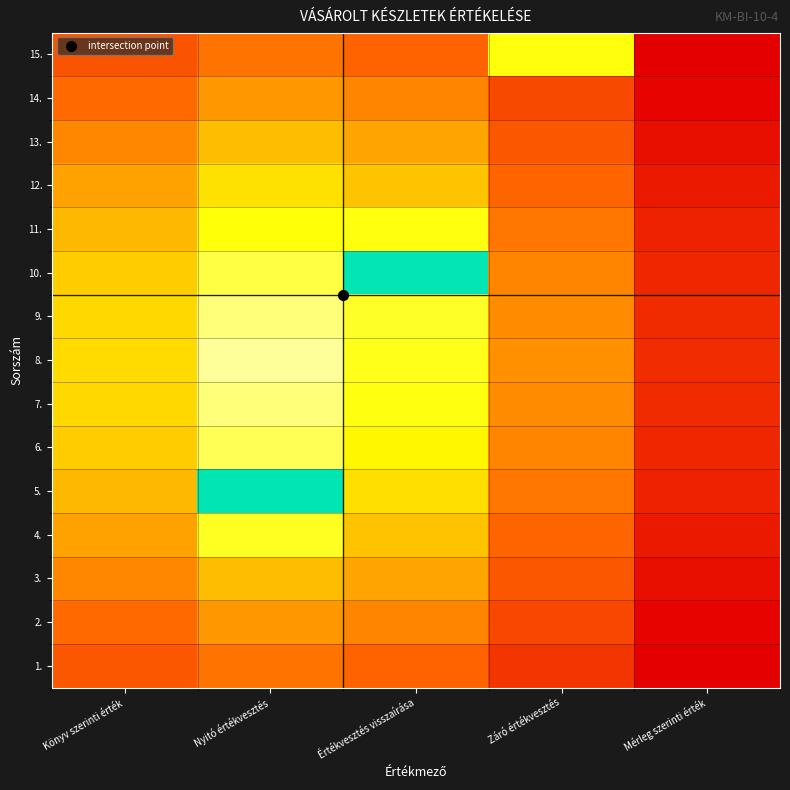

Reading left to right, transcribe all the data shown in this chart.

1.: Könyv szerinti érték=0.3	Nyitó értékvesztés=0.4	Értékvesztés visszaírása=0.4	Záró értékvesztés=0.2	Mérleg szerinti érték=0.0
2.: Könyv szerinti érték=0.4	Nyitó értékvesztés=0.5	Értékvesztés visszaírása=0.4	Záró értékvesztés=0.3	Mérleg szerinti érték=0.0
3.: Könyv szerinti érték=0.4	Nyitó értékvesztés=0.6	Értékvesztés visszaírása=0.5	Záró értékvesztés=0.3	Mérleg szerinti érték=0.1
4.: Könyv szerinti érték=0.5	Nyitó értékvesztés=0.8	Értékvesztés visszaírása=0.6	Záró értékvesztés=0.4	Mérleg szerinti érték=0.1
5.: Könyv szerinti érték=0.6	Nyitó értékvesztés=1.4	Értékvesztés visszaírása=0.6	Záró értékvesztés=0.4	Mérleg szerinti érték=0.1
6.: Könyv szerinti érték=0.6	Nyitó értékvesztés=0.8	Értékvesztés visszaírása=0.7	Záró értékvesztés=0.4	Mérleg szerinti érték=0.1
7.: Könyv szerinti érték=0.6	Nyitó értékvesztés=0.9	Értékvesztés visszaírása=0.7	Záró értékvesztés=0.5	Mérleg szerinti érték=0.2
8.: Könyv szerinti érték=0.6	Nyitó értékvesztés=0.9	Értékvesztés visszaírása=0.8	Záró értékvesztés=0.5	Mérleg szerinti érték=0.2
9.: Könyv szerinti érték=0.6	Nyitó értékvesztés=0.9	Értékvesztés visszaírása=0.8	Záró értékvesztés=0.5	Mérleg szerinti érték=0.2
10.: Könyv szerinti érték=0.6	Nyitó értékvesztés=0.8	Értékvesztés visszaírása=1.4	Záró értékvesztés=0.4	Mérleg szerinti érték=0.1
11.: Könyv szerinti érték=0.6	Nyitó értékvesztés=0.7	Értékvesztés visszaírása=0.7	Záró értékvesztés=0.4	Mérleg szerinti érték=0.1
12.: Könyv szerinti érték=0.5	Nyitó értékvesztés=0.7	Értékvesztés visszaírása=0.6	Záró értékvesztés=0.4	Mérleg szerinti érték=0.1
13.: Könyv szerinti érték=0.4	Nyitó értékvesztés=0.6	Értékvesztés visszaírása=0.5	Záró értékvesztés=0.3	Mérleg szerinti érték=0.1
14.: Könyv szerinti érték=0.4	Nyitó értékvesztés=0.5	Értékvesztés visszaírása=0.4	Záró értékvesztés=0.3	Mérleg szerinti érték=0.0
15.: Könyv szerinti érték=0.3	Nyitó értékvesztés=0.4	Értékvesztés visszaírása=0.4	Záró értékvesztés=0.7	Mérleg szerinti érték=0.0